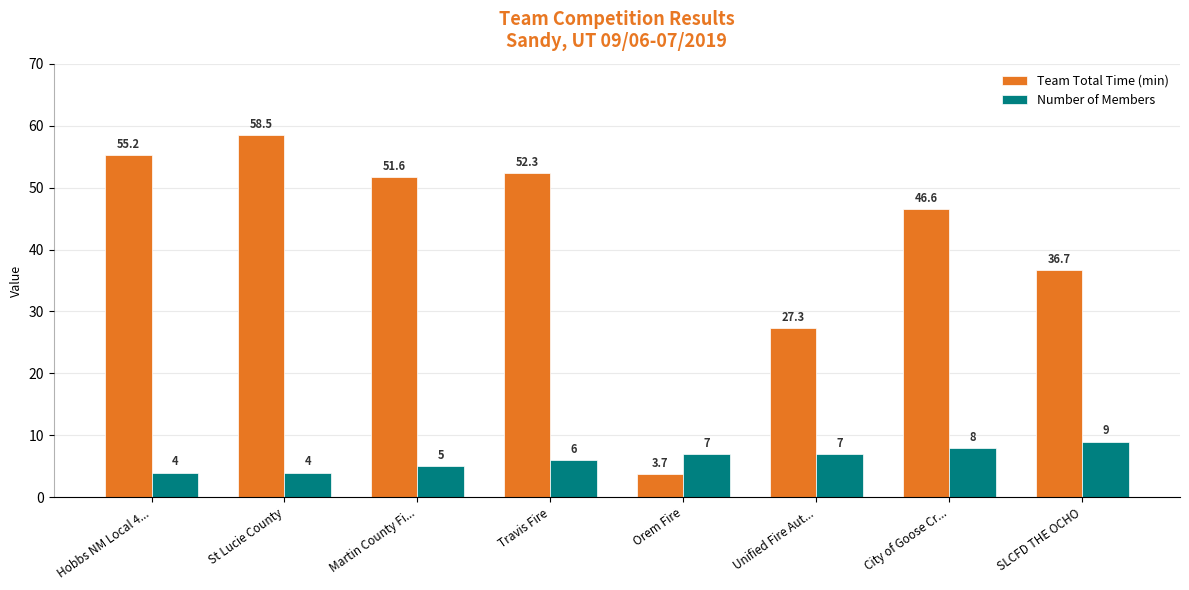

Reading left to right, transcribe all the data shown in this chart.

Team Total Time (min): 55.2	58.5	51.6	52.3	3.7	27.3	46.6	36.7
Number of Members: 4.0	4.0	5.0	6.0	7.0	7.0	8.0	9.0